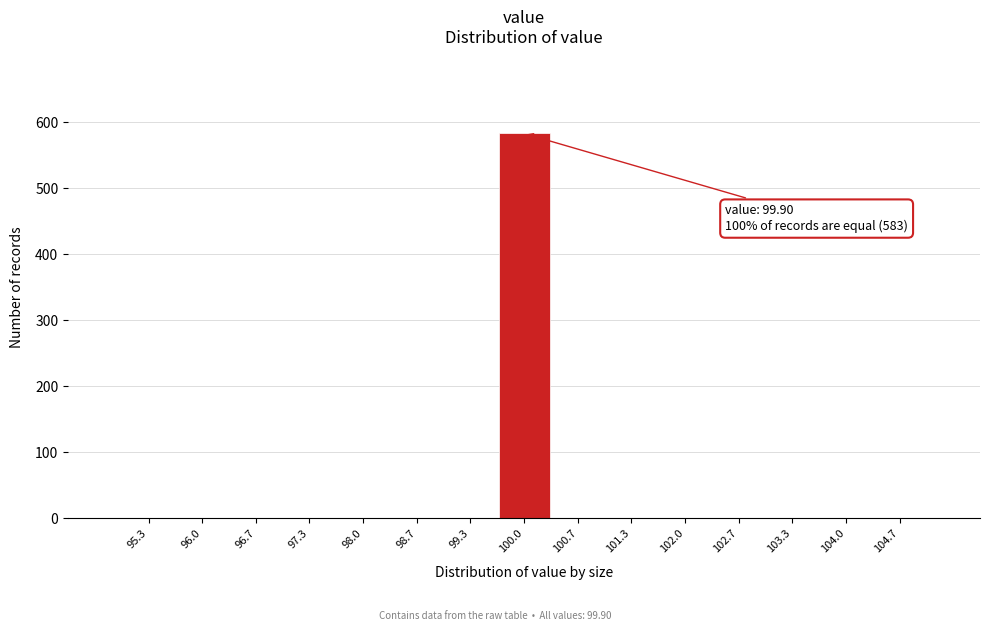

Which range on the x-axis has the tallest bar?

99.7 to 100.3